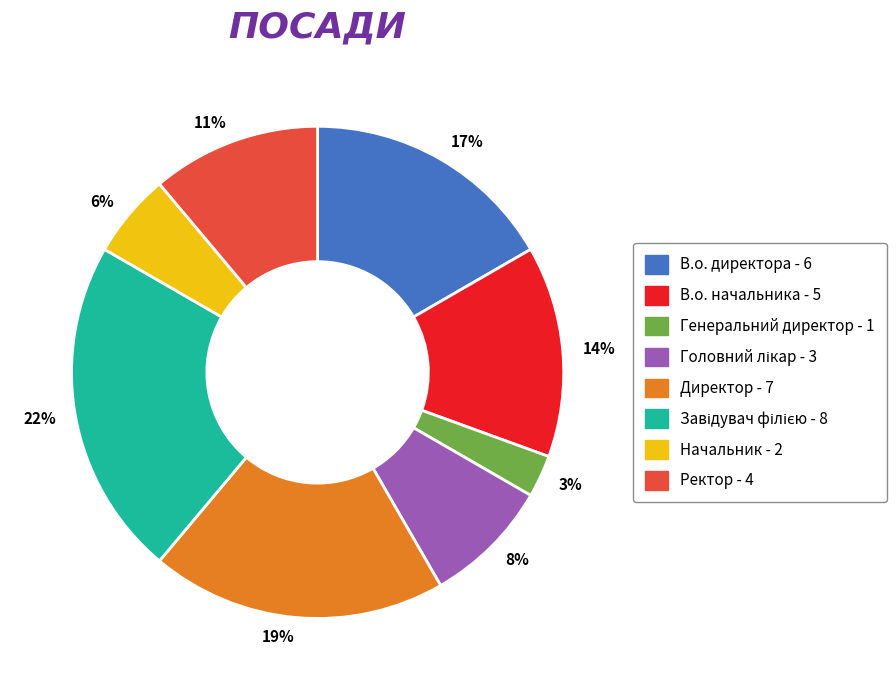

To the nearest percent, what portion does 11% represent?

11%